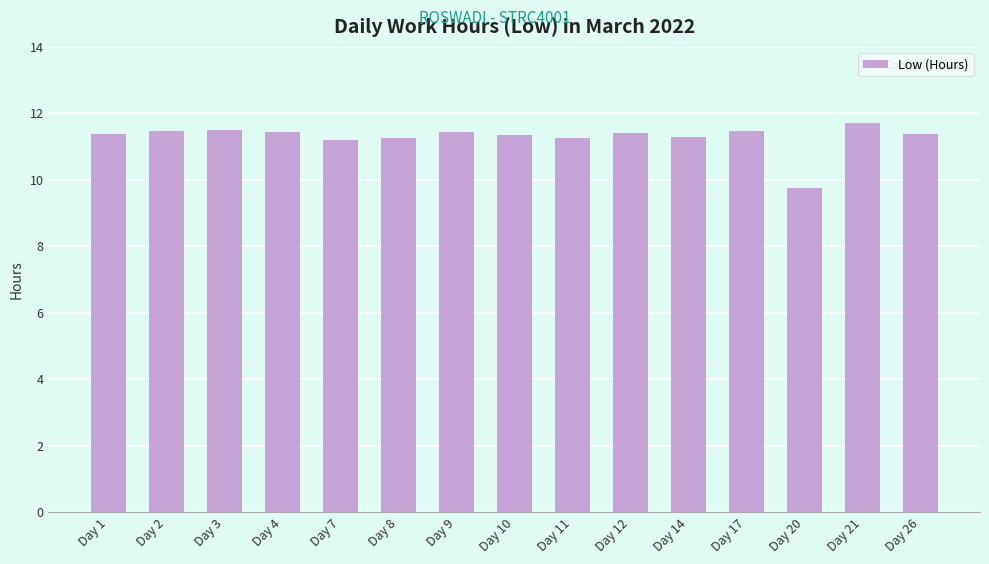

Which label corresponds to the smallest value in the chart?

Day 20